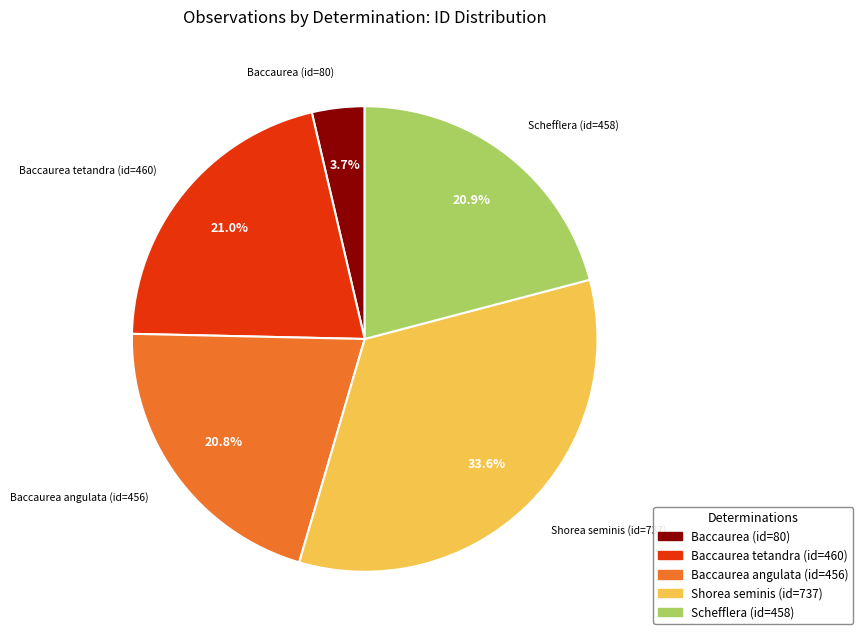

Which category has the smallest portion of the pie?

Baccaurea (id=80)